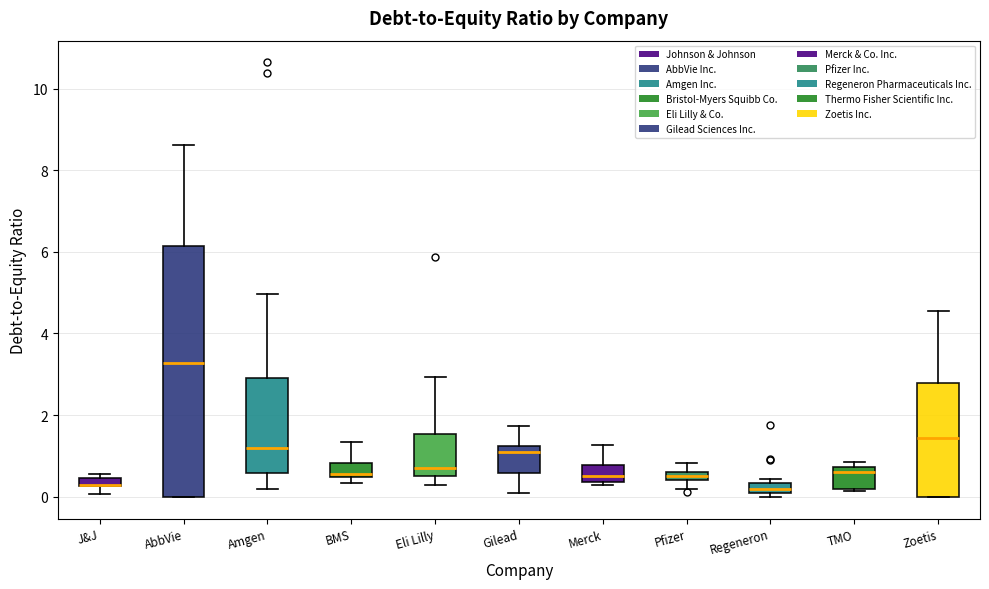

Which box is the tallest, from its lower edge to its upper edge?

AbbVie